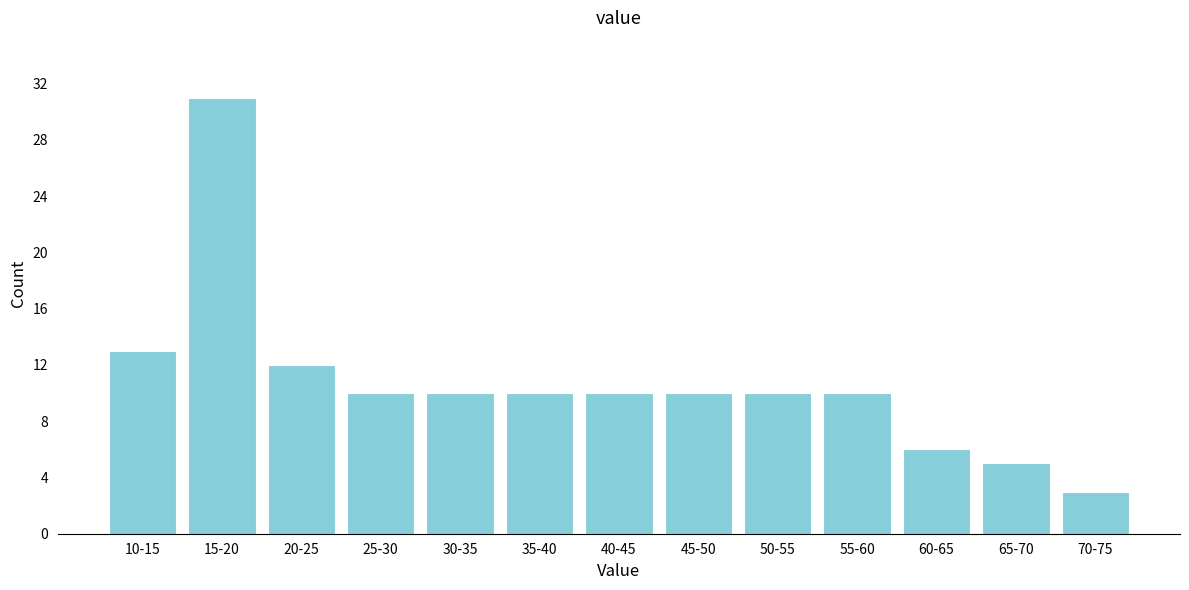

Reading left to right, extract all data points from this chart.

10-15=13	15-20=31	20-25=12	25-30=10	30-35=10	35-40=10	40-45=10	45-50=10	50-55=10	55-60=10	60-65=6	65-70=5	70-75=3